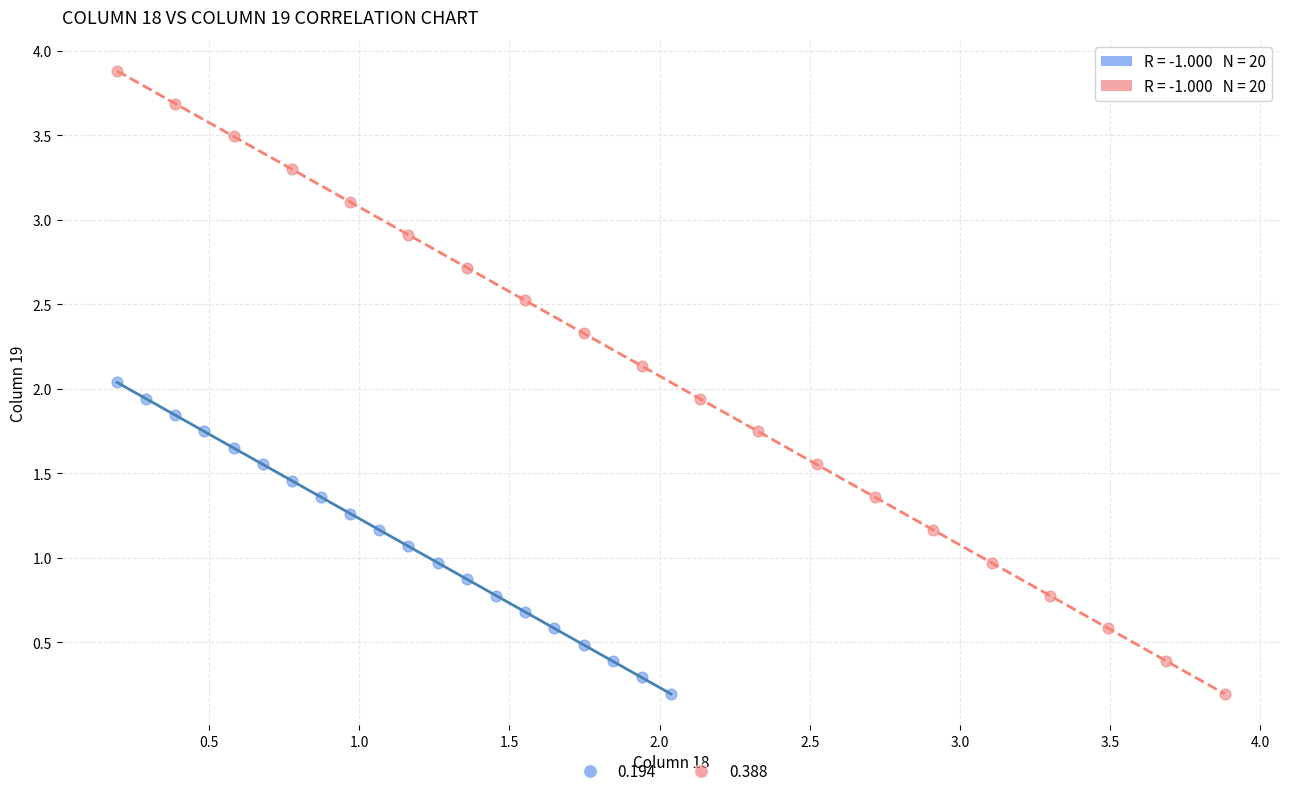

Which series has the largest Y range (max minus min)?

0.388